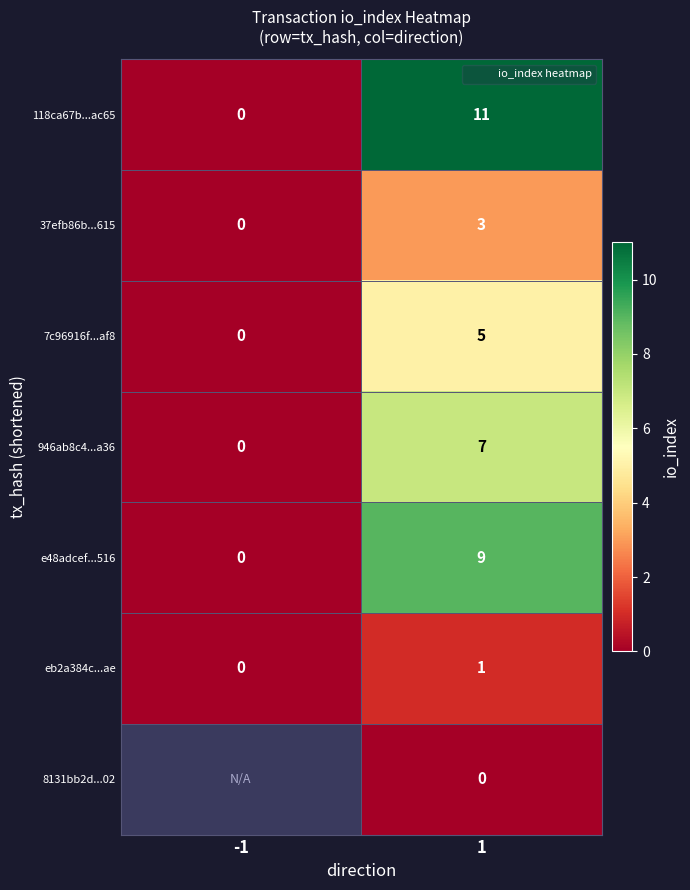

At which category is the sum across all series the highest?

1